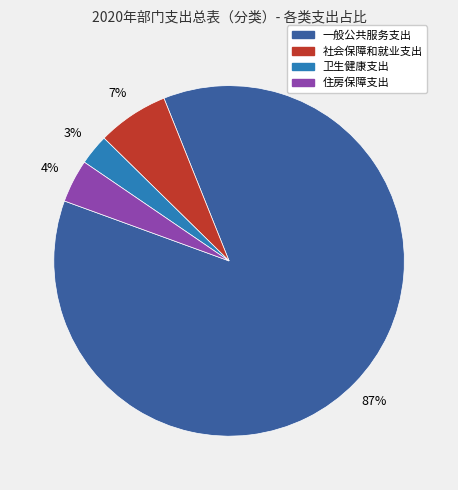

Count the number of slices in the pie.

4